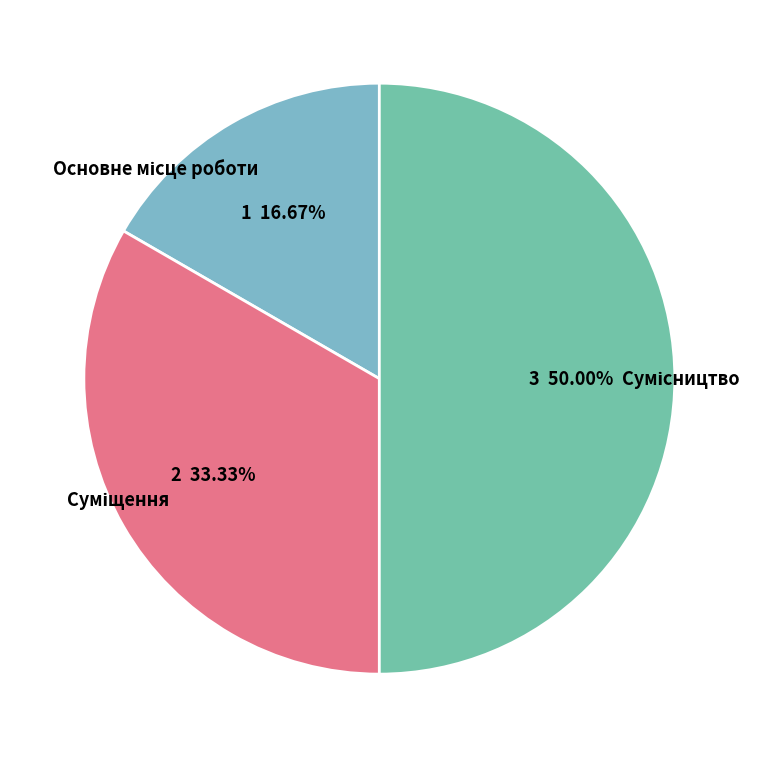

True or false: Основне місце роботи accounts for 17% of the total.

True